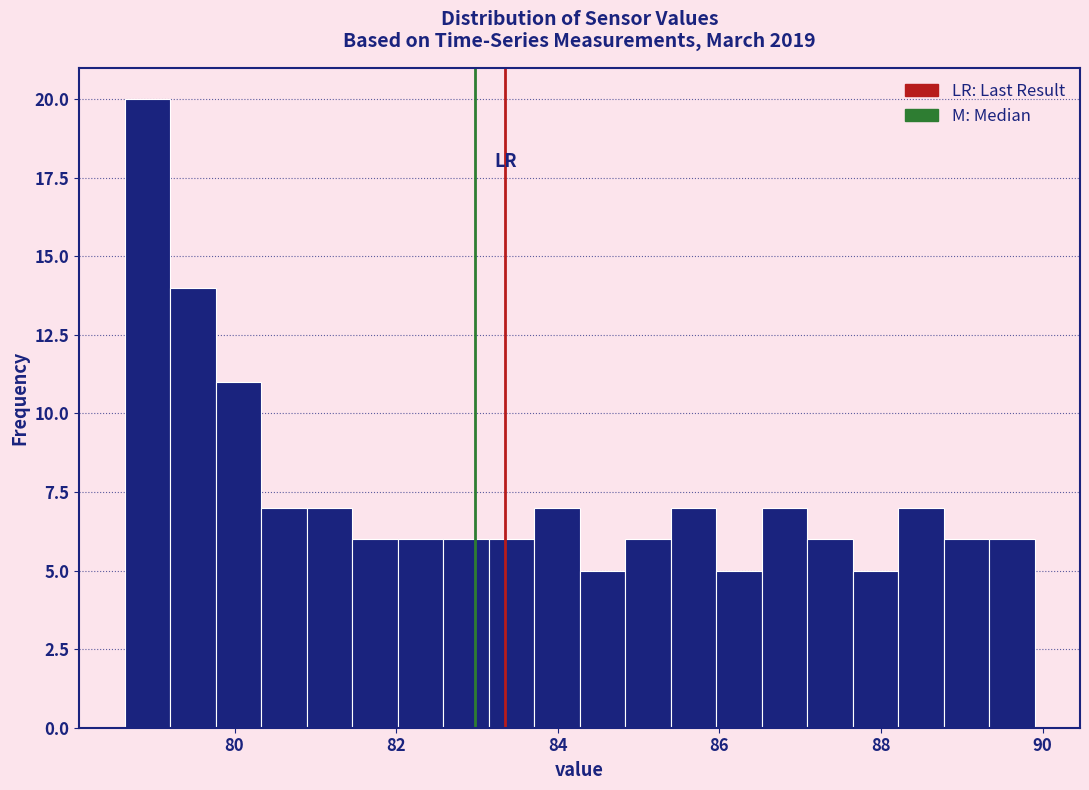

Read against the x-axis, roughly where is the centre of the tallest bar?

79.0